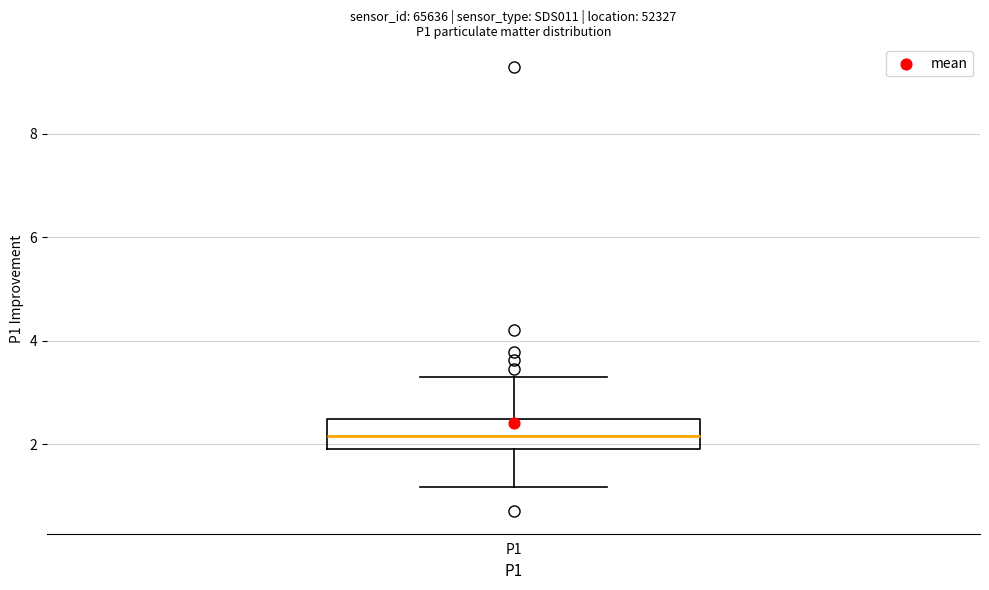

Read this box plot against the y-axis: the position of the median line, the range covered by the box, and the ends of both whiskers. The values are not printed on the chart, so give them approximately, as read against the axis.

median 2.2, box 2.0 to 2.4, whiskers 1.2 to 3.4